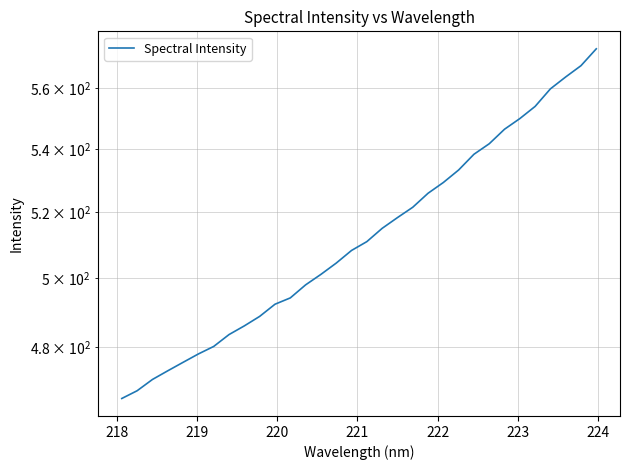

Does the chart display data point markers on the line(s)?

No